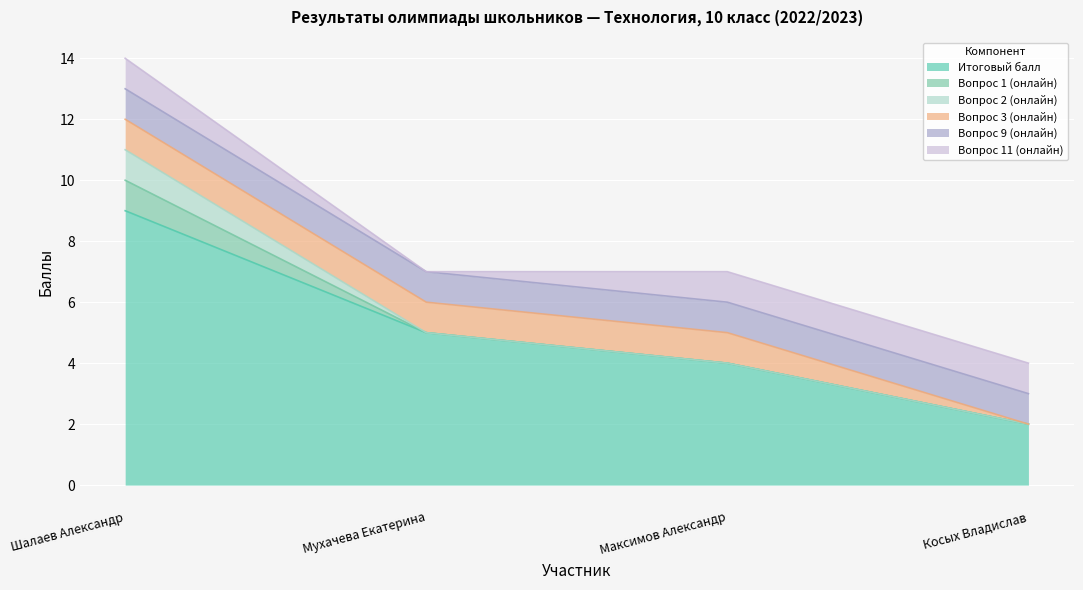

True or false: Вопрос 9 (онлайн) and Вопрос 3 (онлайн) cross at least once.

False